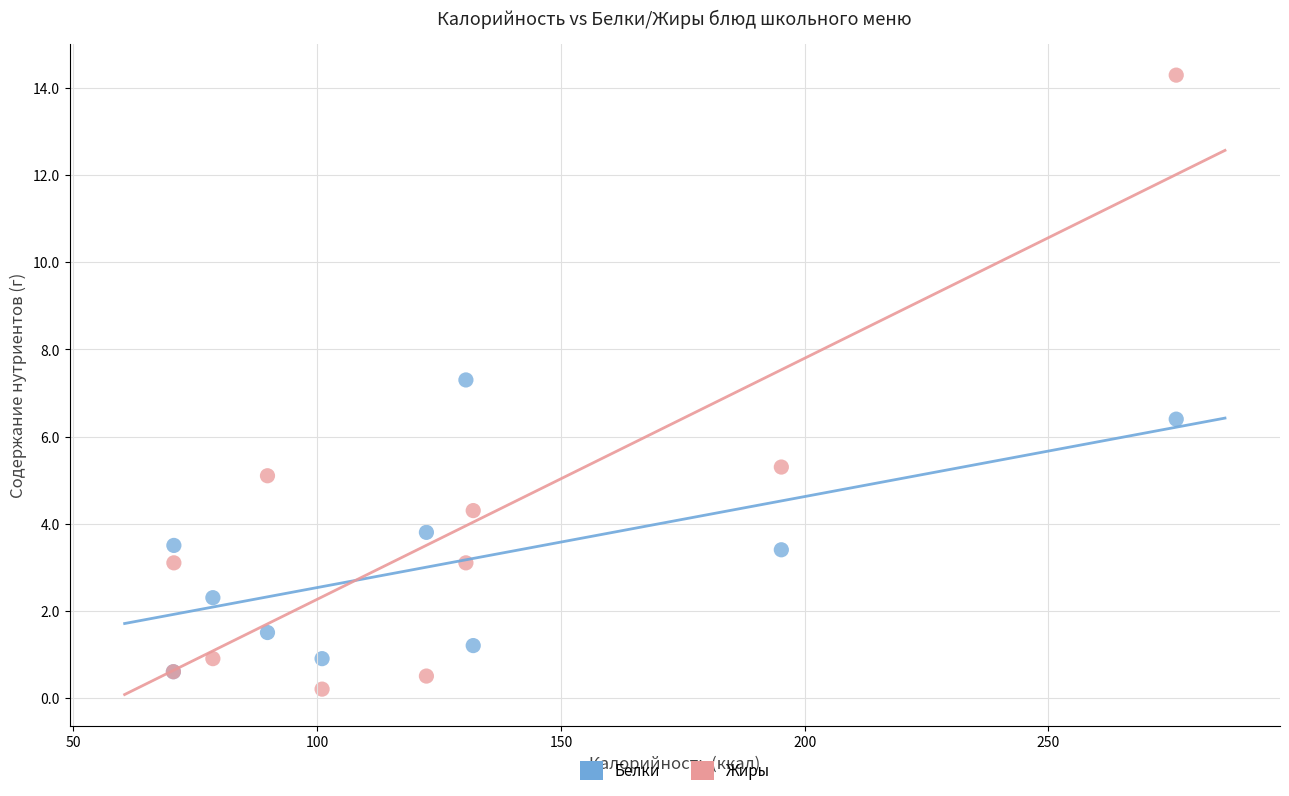

Which series reaches the maximum Y coordinate?

Жиры